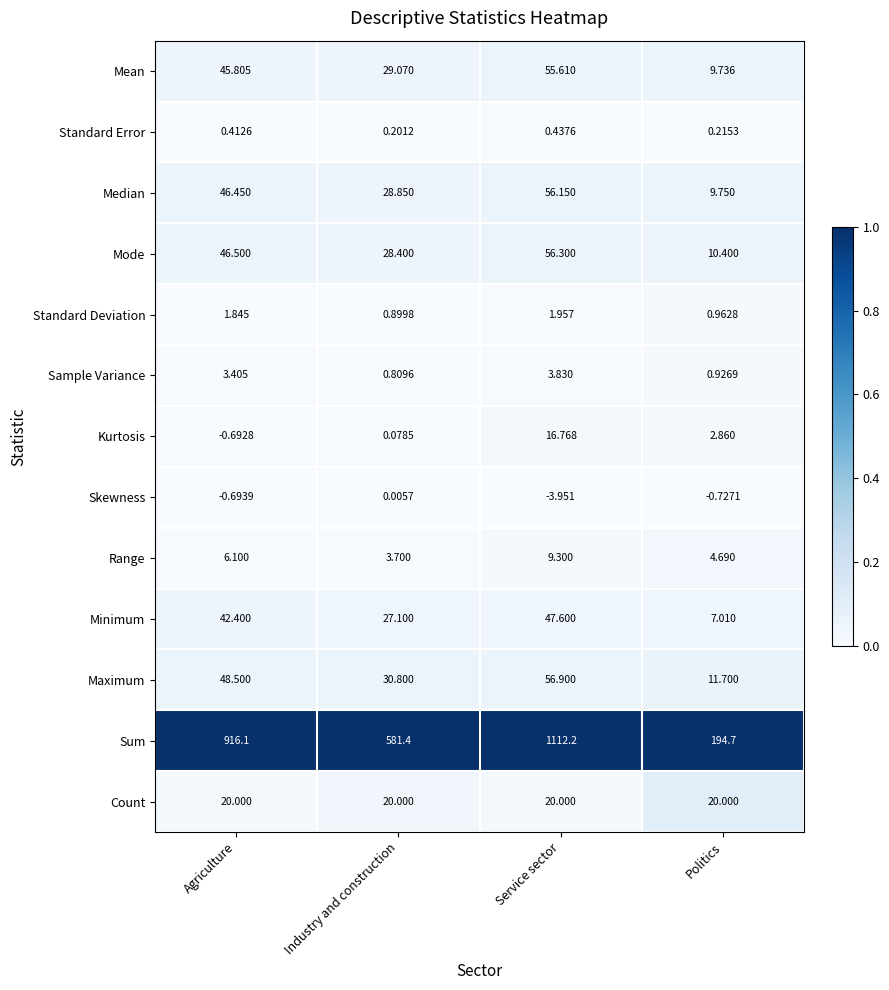

How many categories are shown in the chart?

4